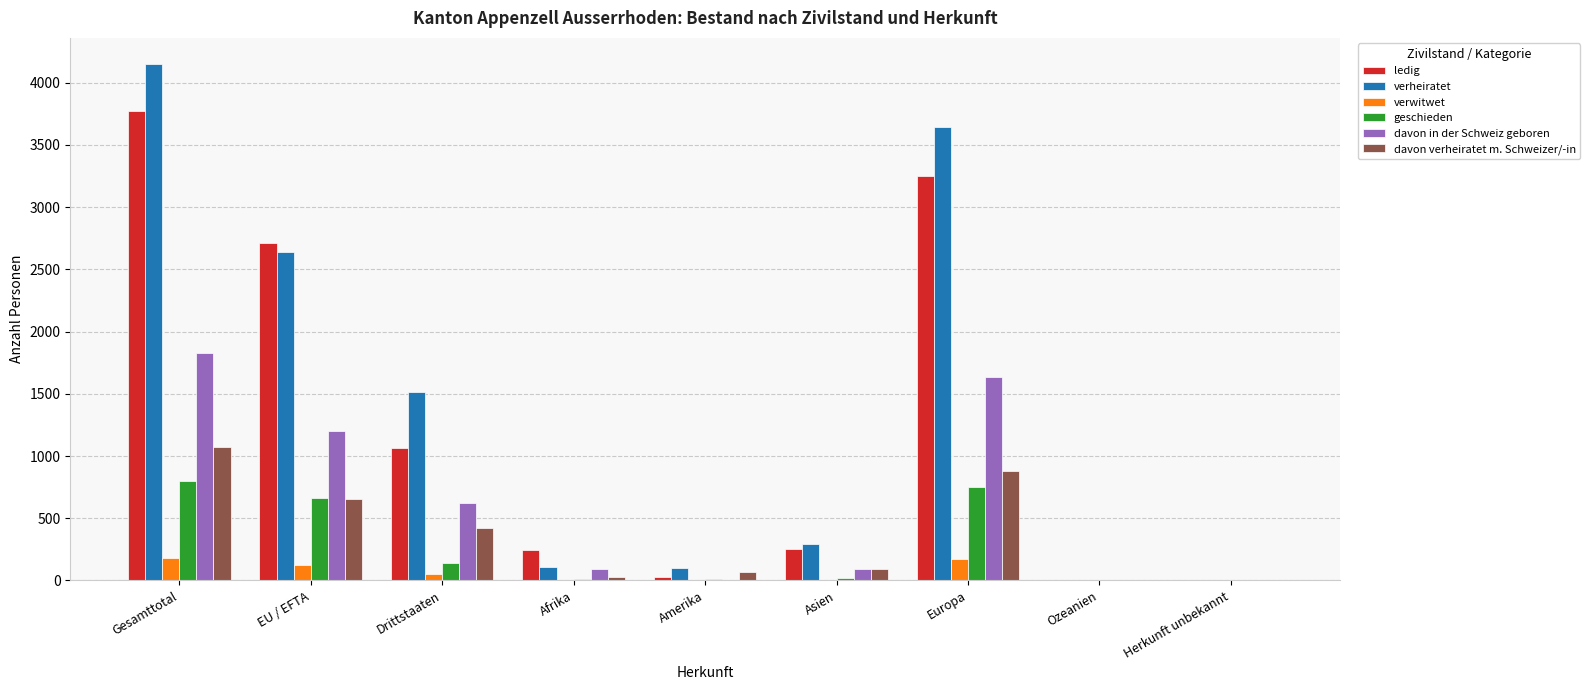

The value of ledig at Gesamttotal is 3775. True or false?

True